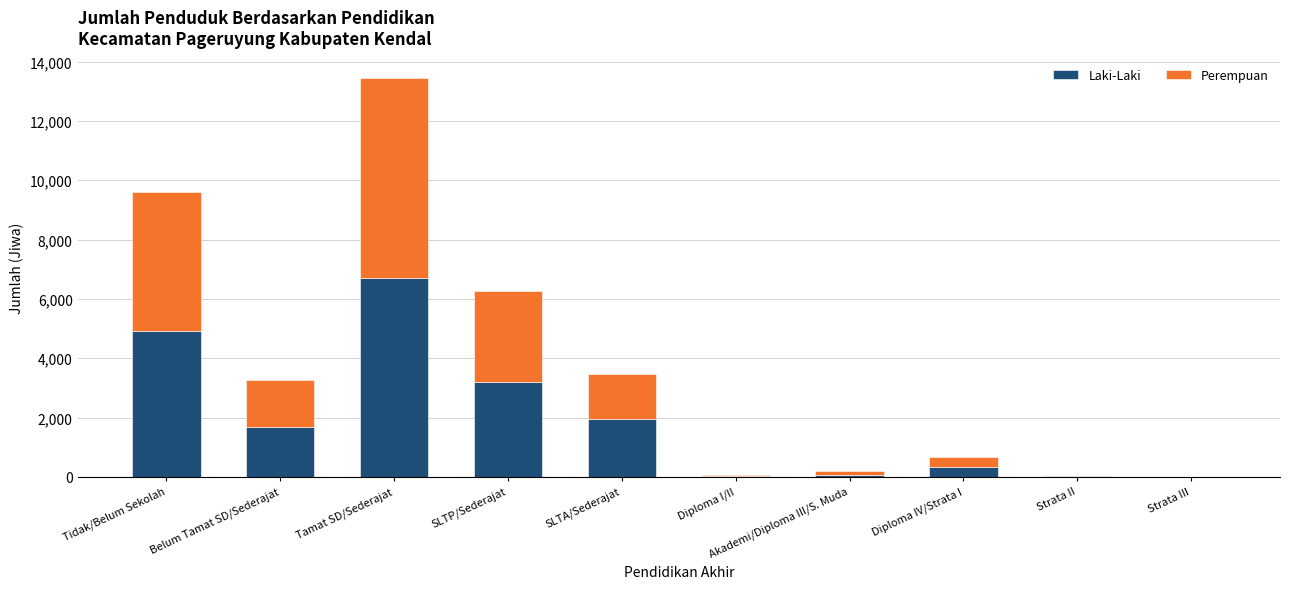

What is the sum of all Laki-Laki values?

18909